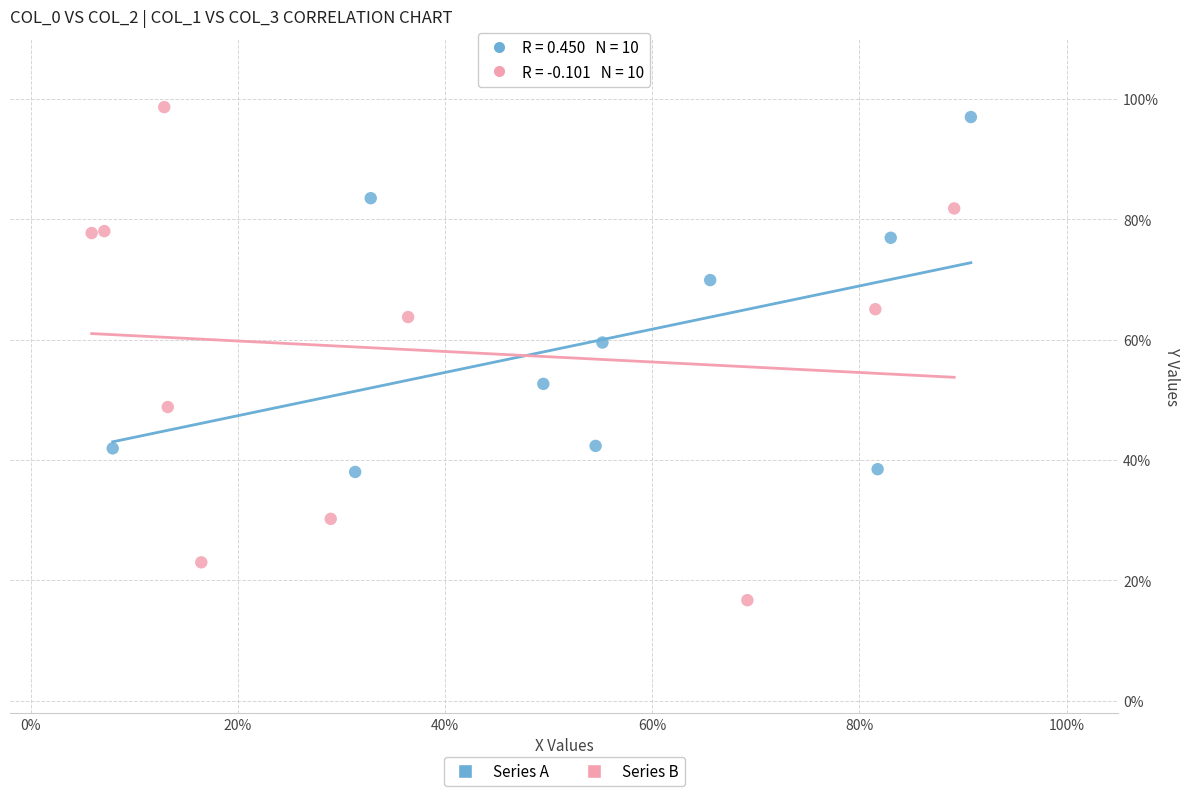

Which series reaches the minimum Y coordinate?

Series B